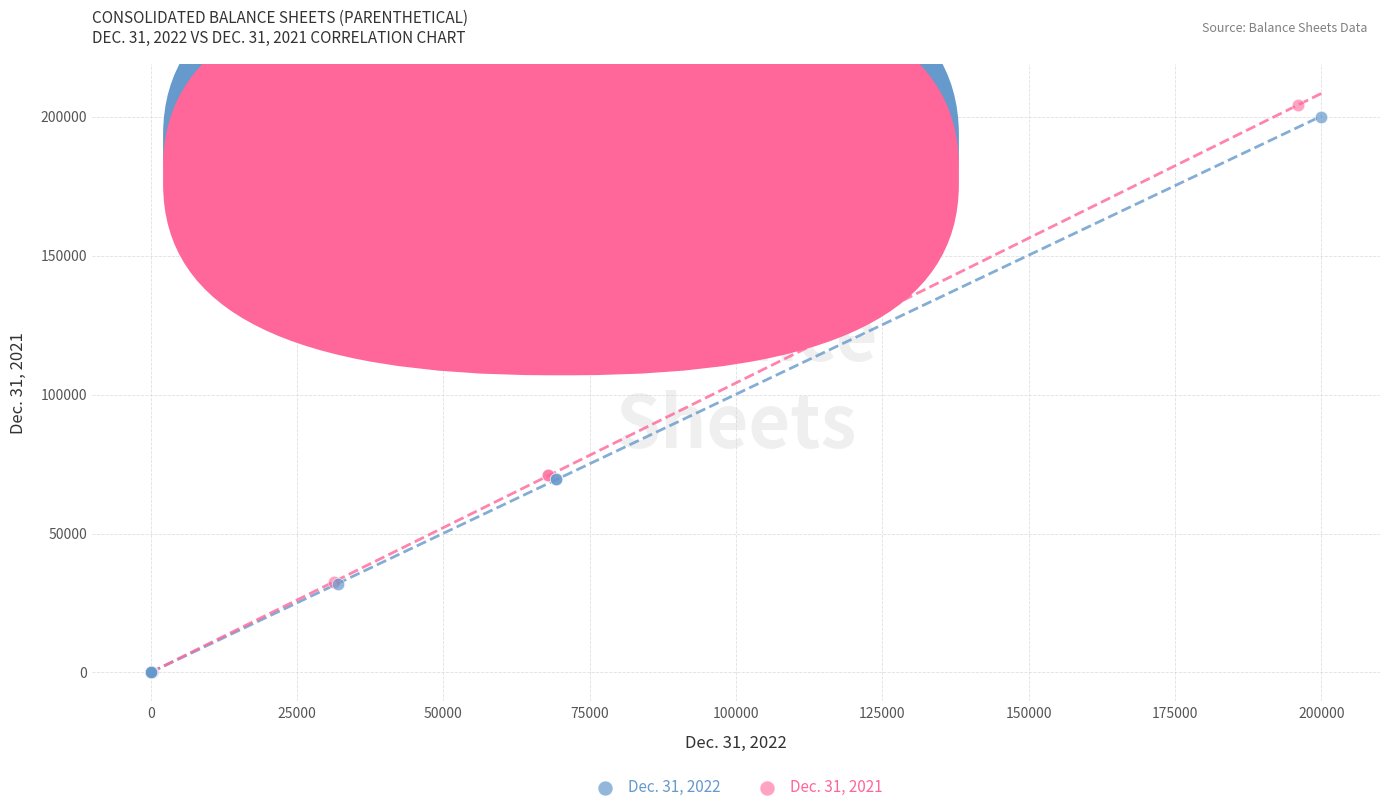

What are all the series names shown in the legend?

Dec. 31, 2022, Dec. 31, 2021